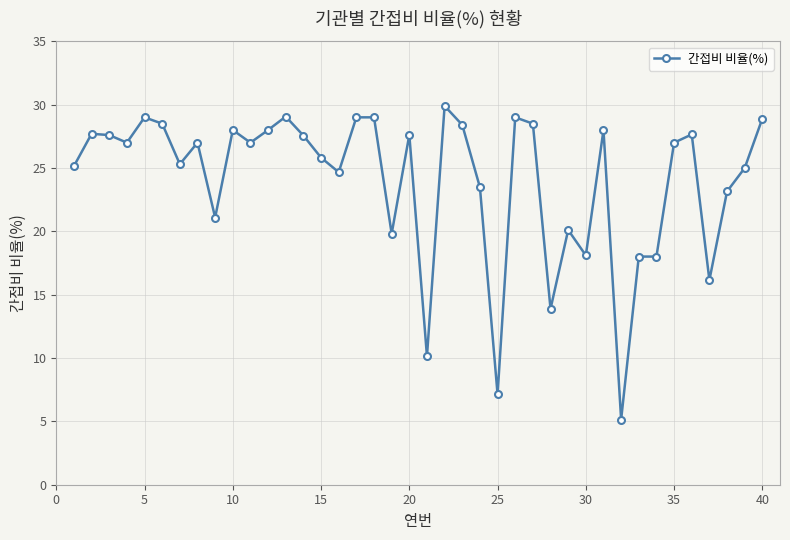

What is the smallest value displayed?

5.1